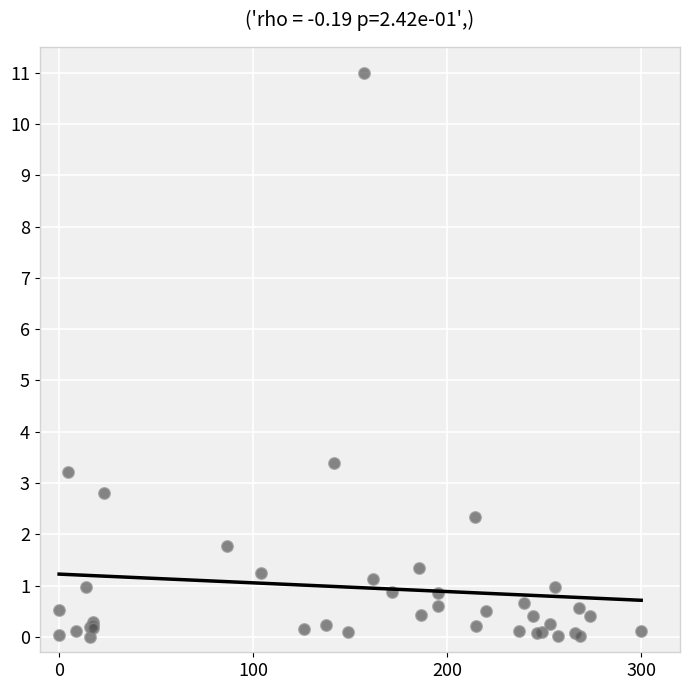

What Y value in the scatter plot is closest to 5?

3.4